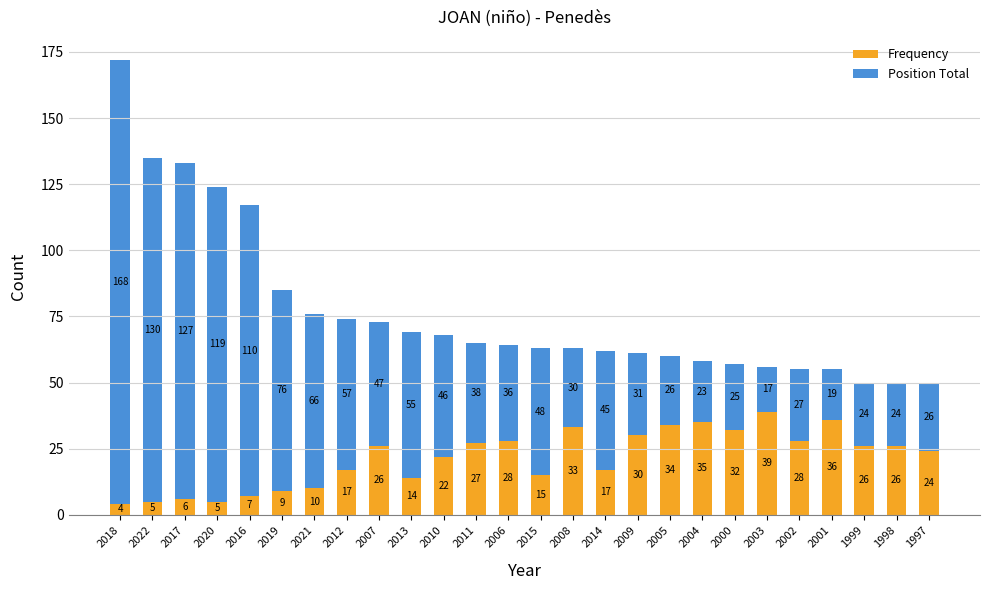

How many values in the Frequency series are below 26?

13